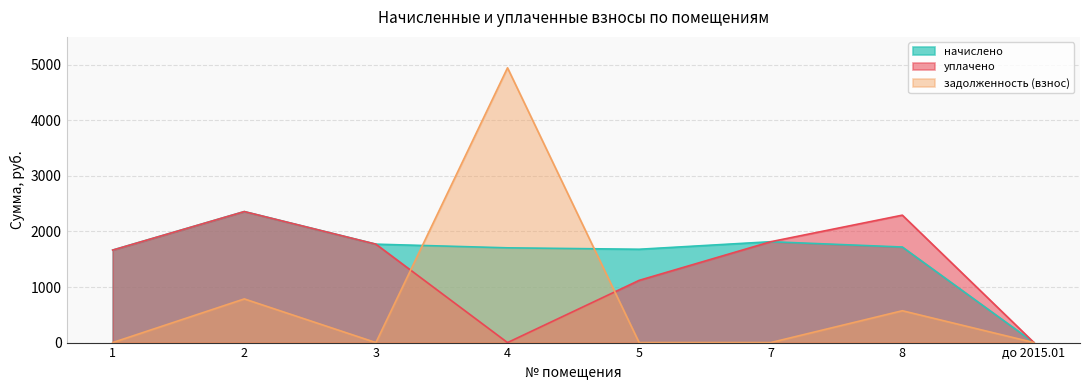

Which series changed the most between 2 and 4?

задолженность (взнос)